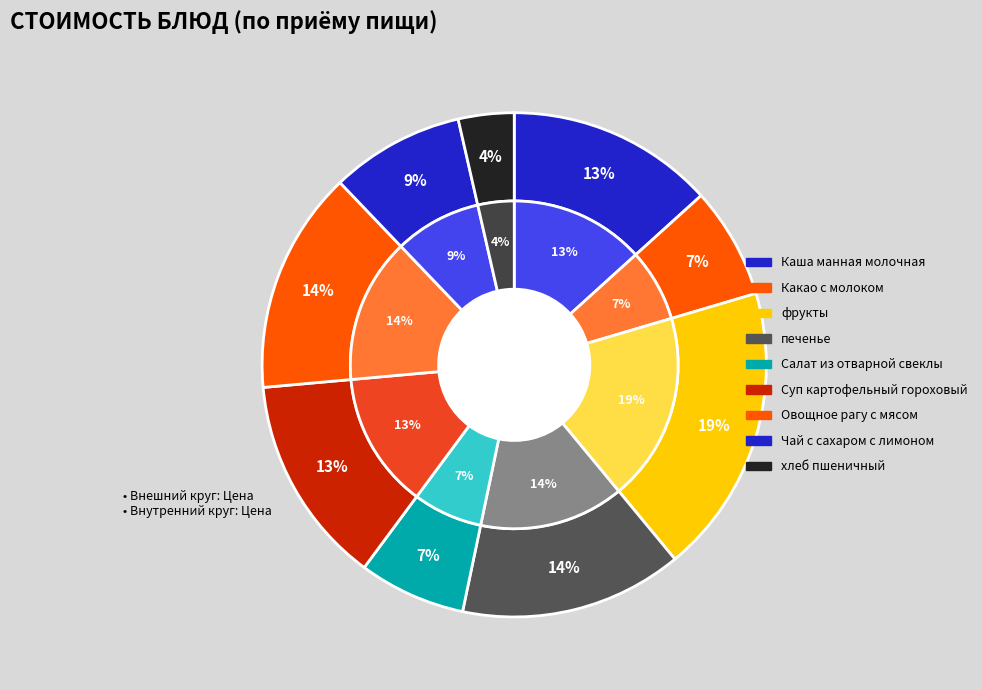

Which slice is the smallest?

хлеб пшеничный